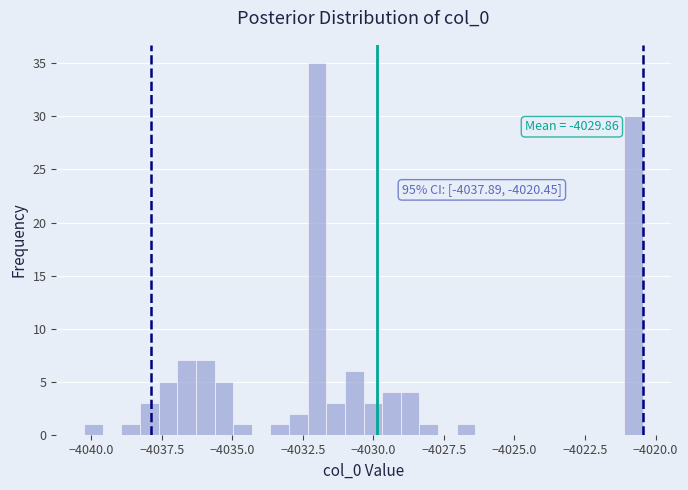

Around what value on the x-axis is the tallest bar? Give the approximate position of its centre, as read against the axis.

-4032.0